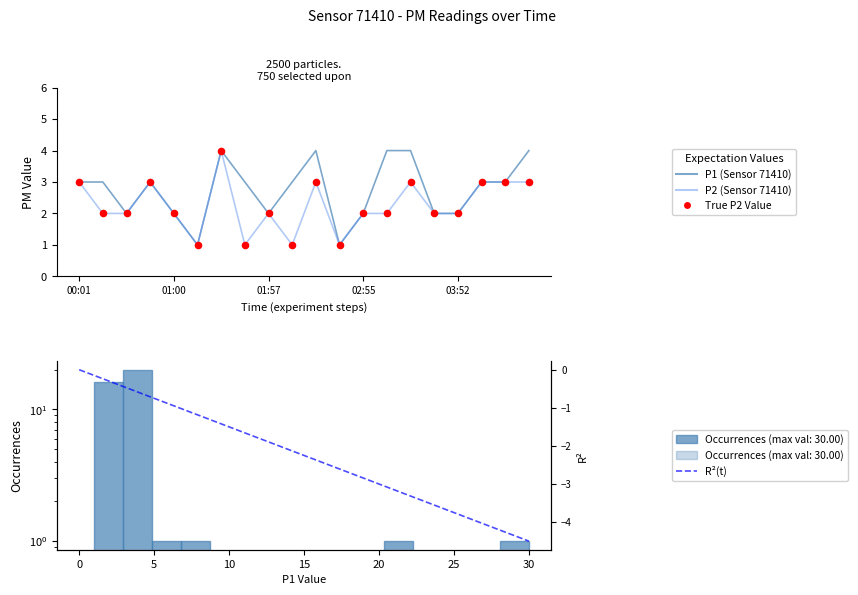

Which series reaches the minimum Y coordinate?

P1